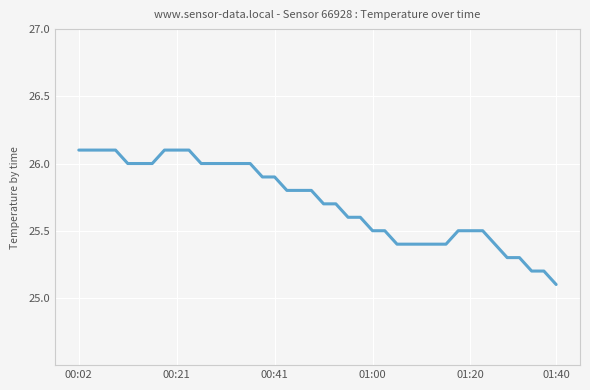

What is the sum of all values?

1028.5